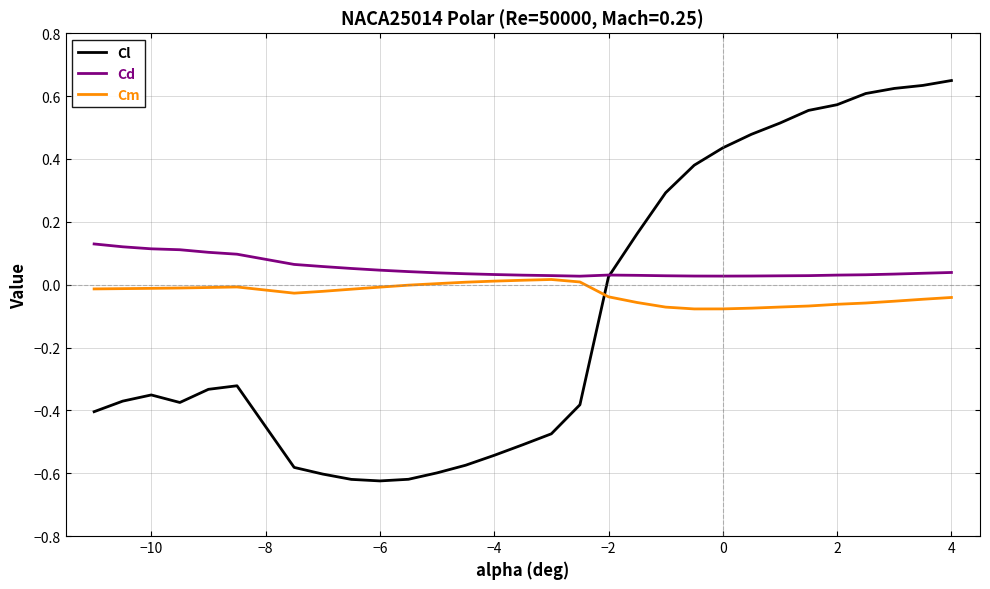

What is the sum of all Cd values?

1.5